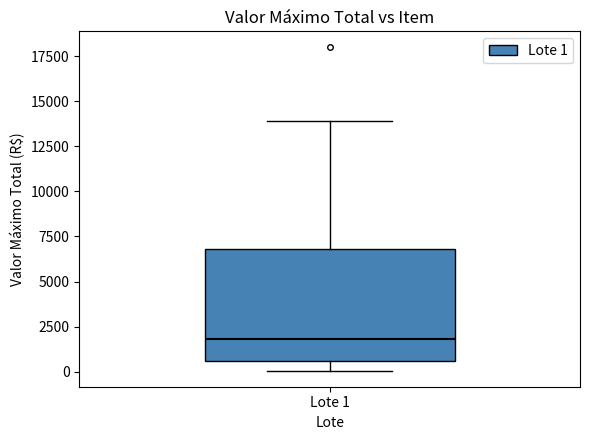

Transcribe this box plot: give where the median line is, the range the box spans, and where the two whiskers end, as read against the y-axis. The values are not printed on the chart, so give them approximately, as read against the axis.

median 2000, box 500 to 7000, whiskers 0 to 14000